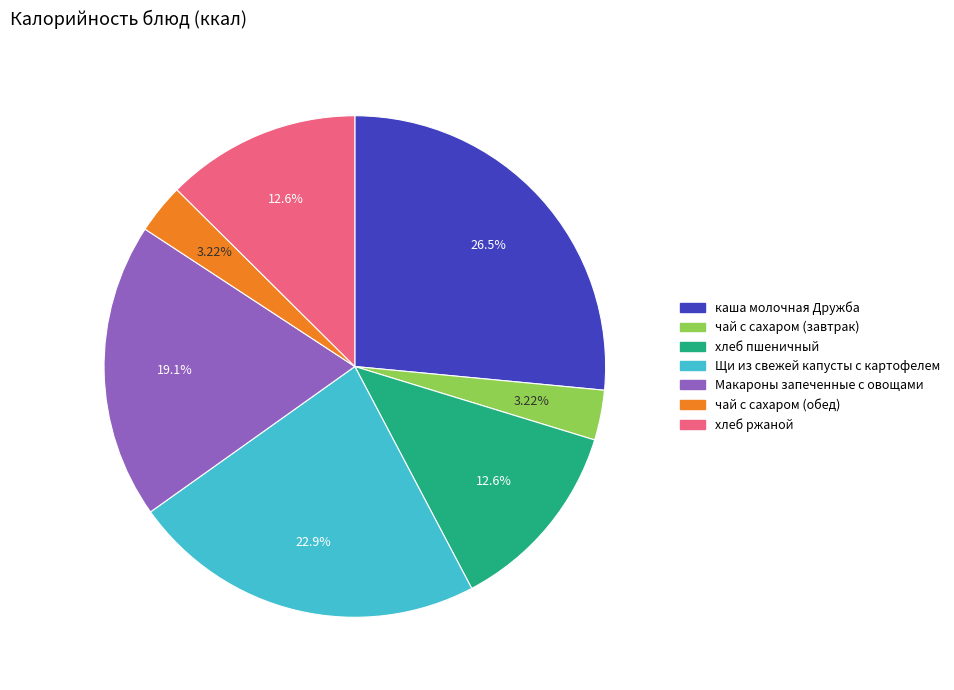

What is the ratio of the value at хлеб ржаной to the value at каша молочная Дружба?

0.5